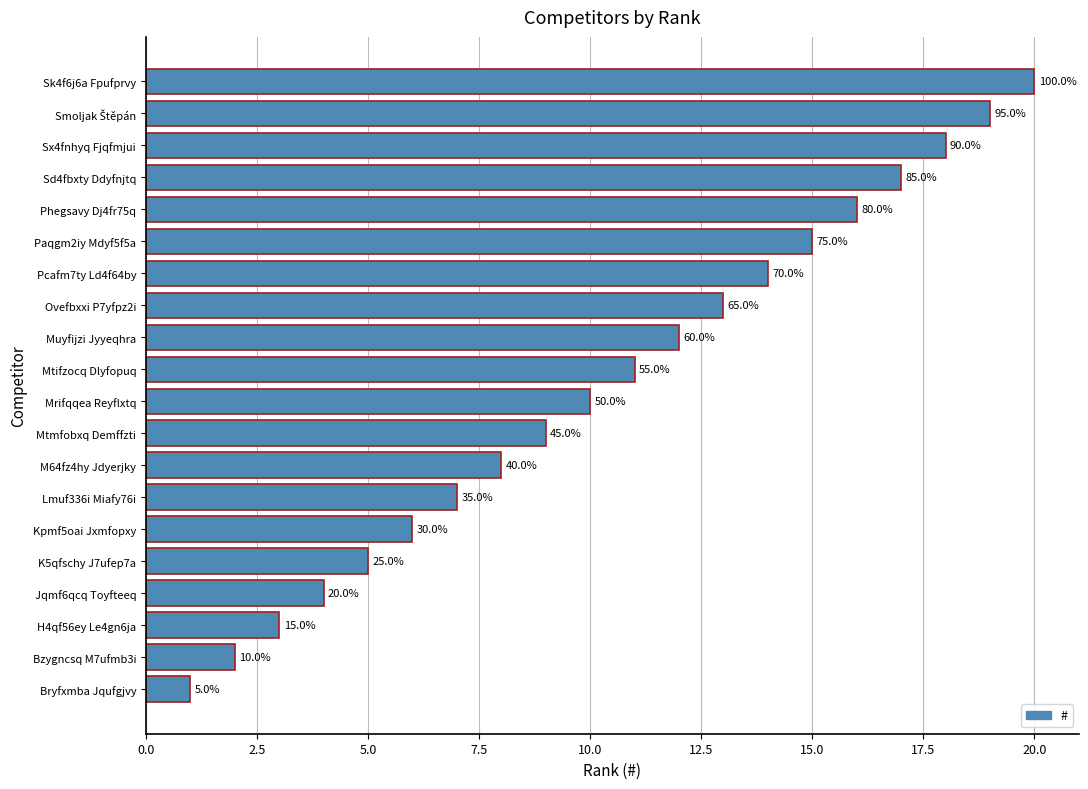

How many bars are there in total?

20